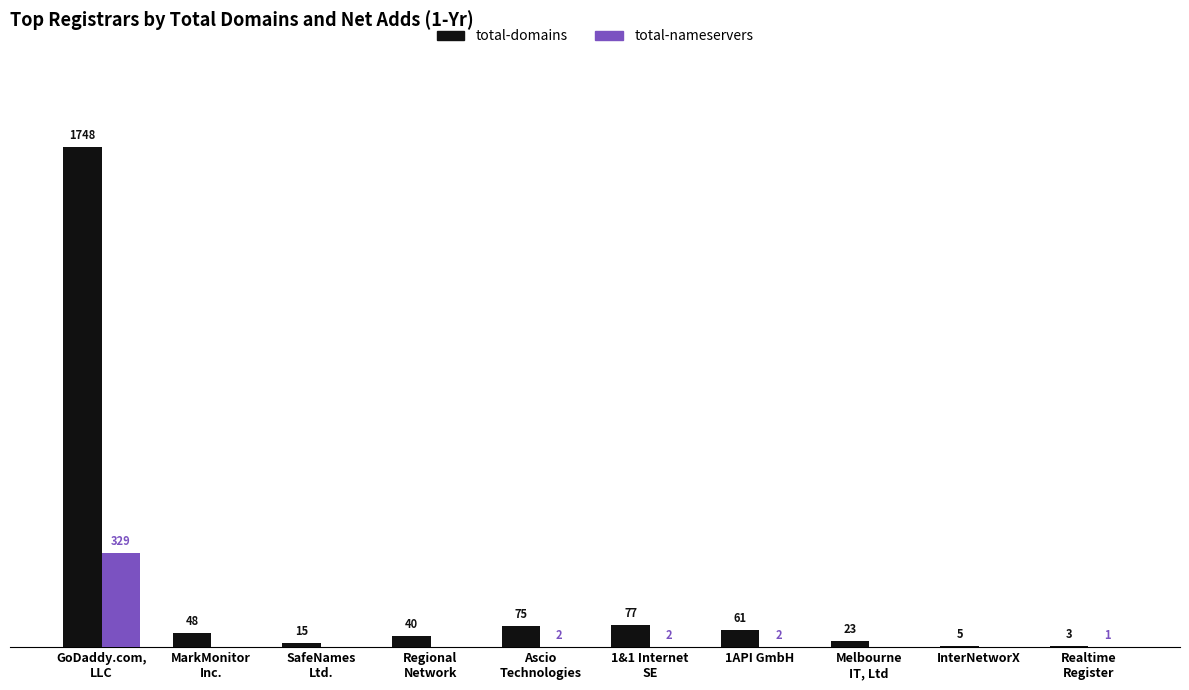

Which series has the largest total across all categories?

total-domains